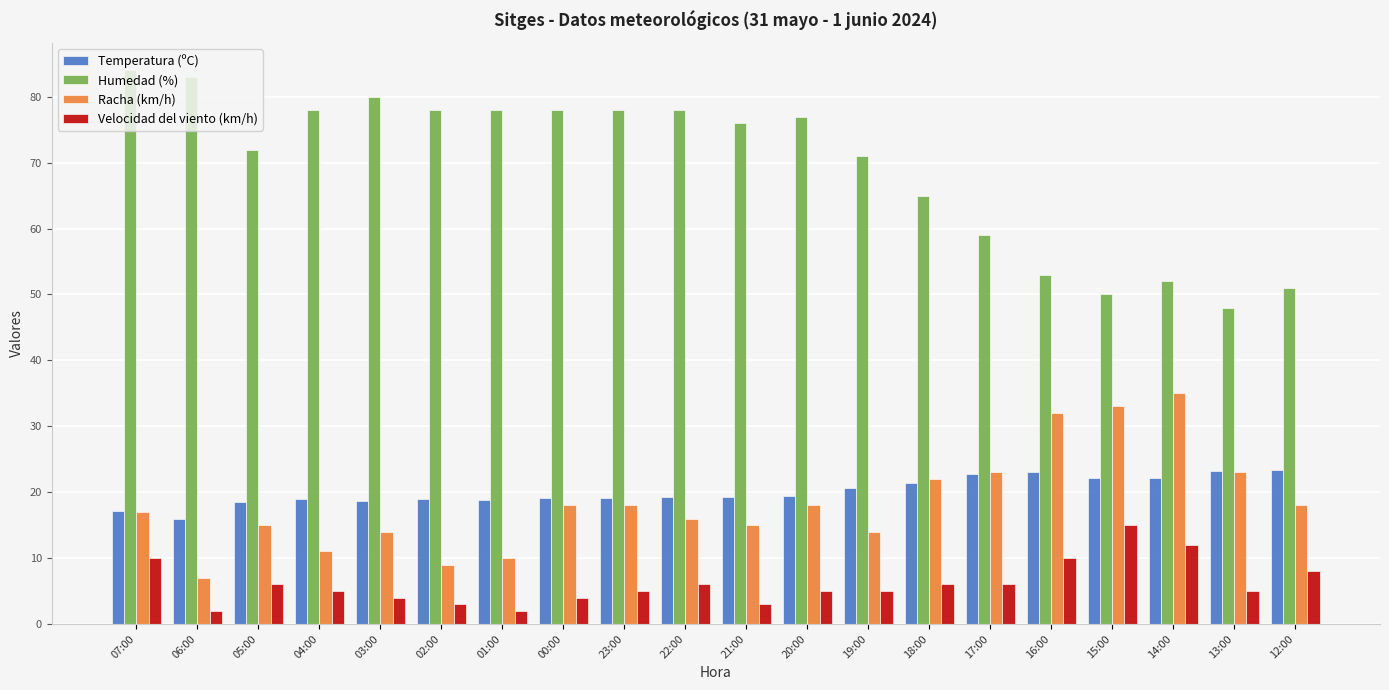

Which series has the widest spread of values?

Humedad (%)